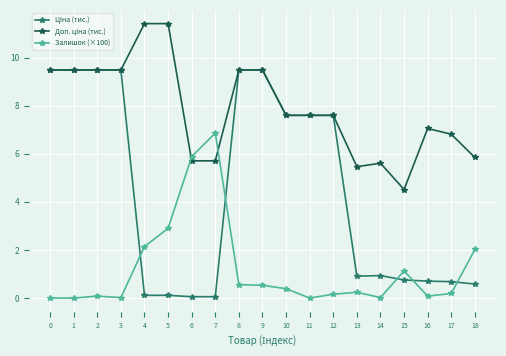

True or false: Залишок (×100) has a value of 0.6 at 8.

True